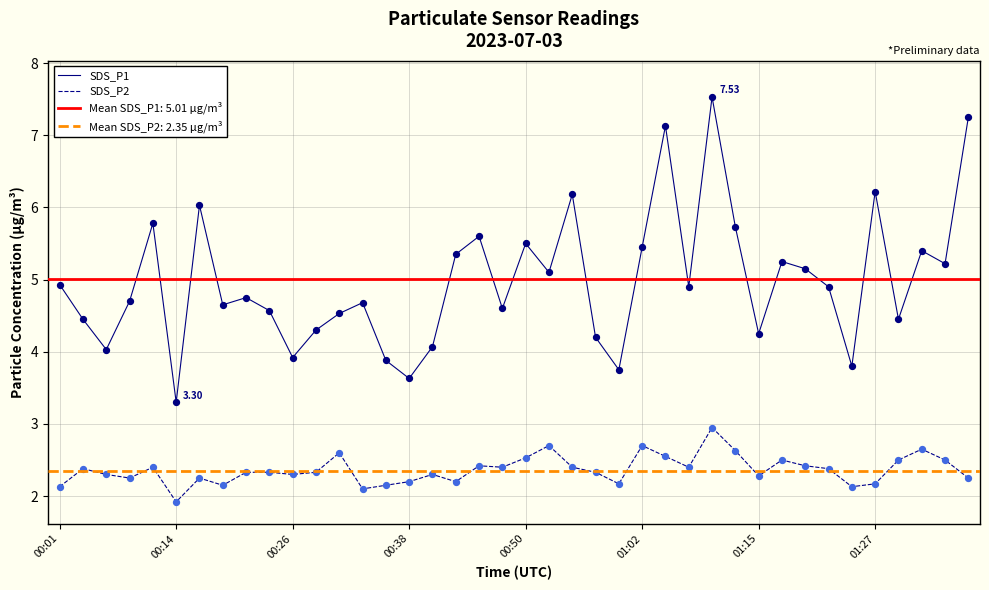

Which series contains the highest Y value?

SDS_P1